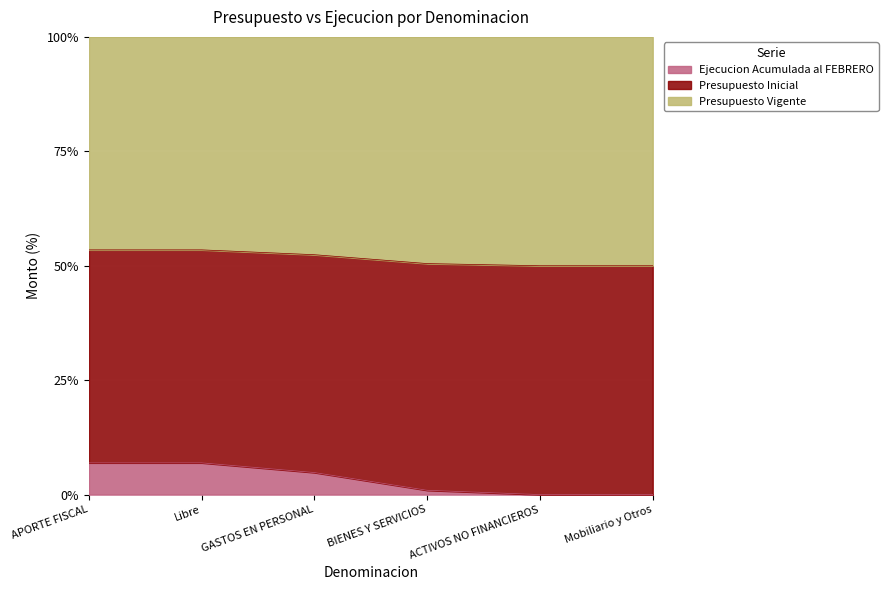

What is the value of the Ejecucion Acumulada al FEBRERO point at the 4th from the left?

0.9